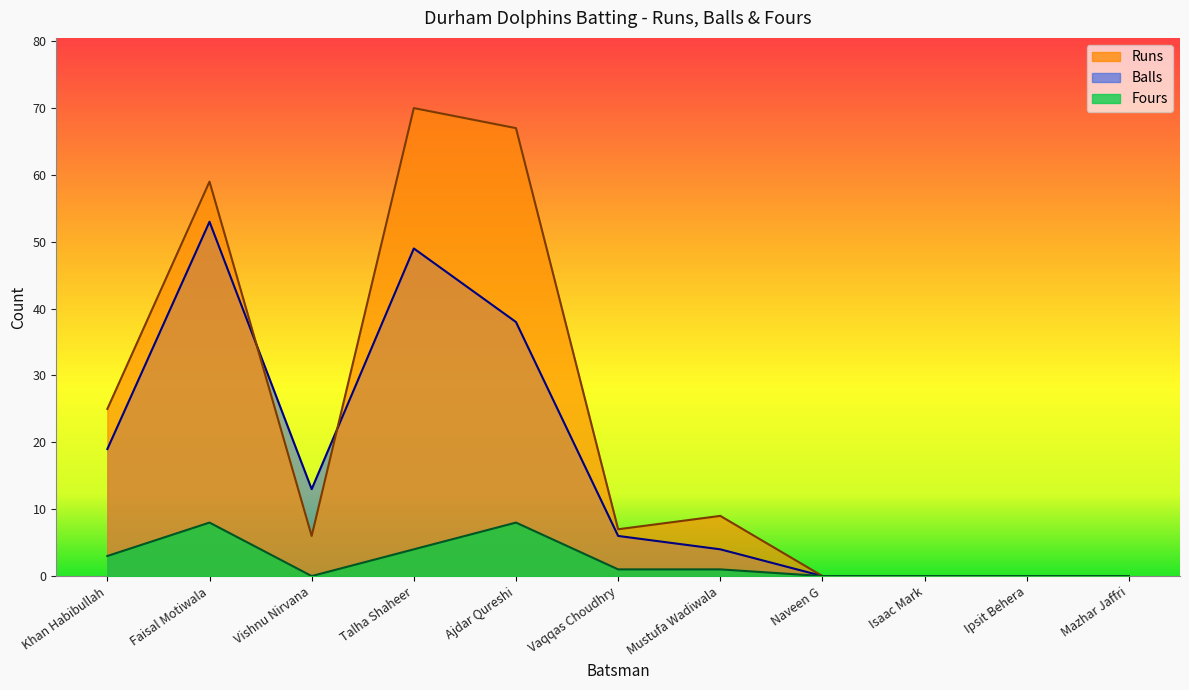

How many lines are shown in the chart?

3